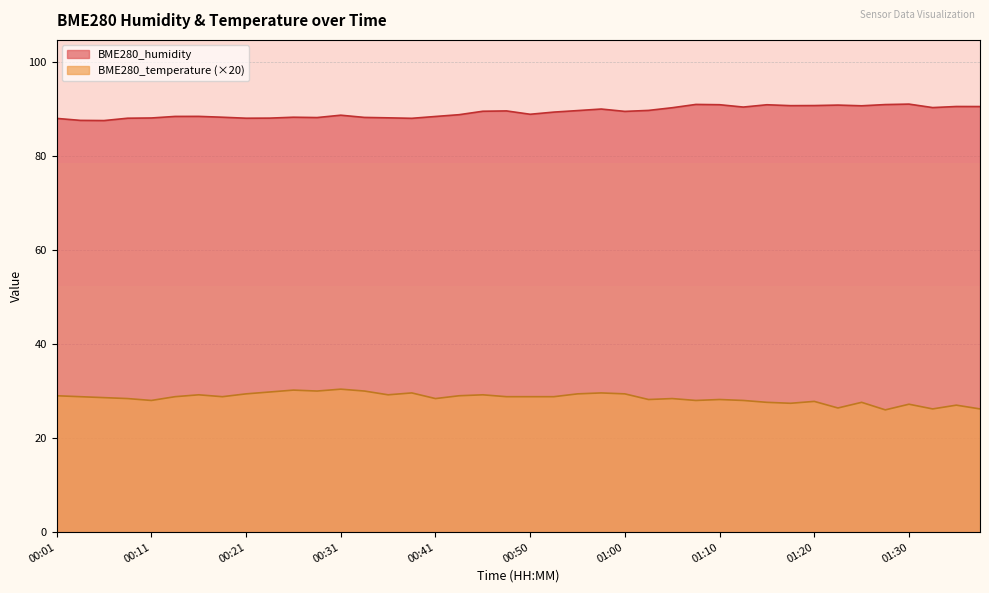

True or false: BME280_temperature and BME280_humidity cross at least once.

False